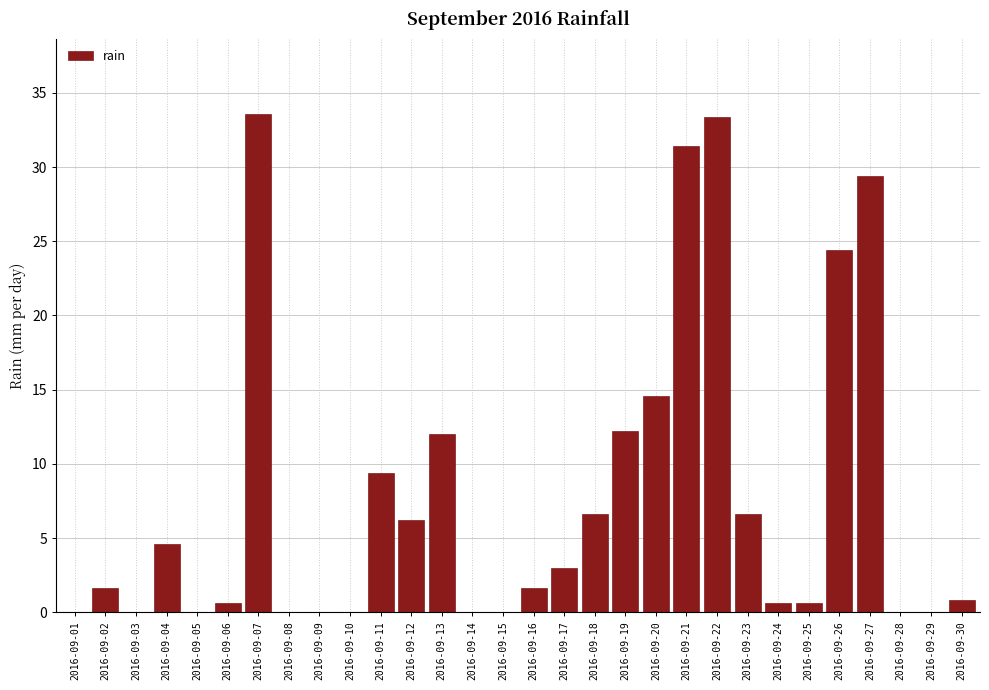

True or false: the data shows 24.4 at 2016-09-26.

True